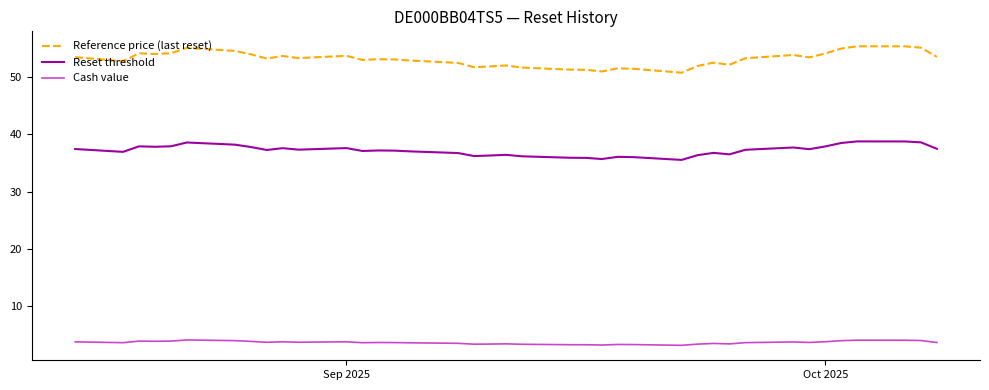

Which series has the largest total across all categories?

Reference price (last reset)